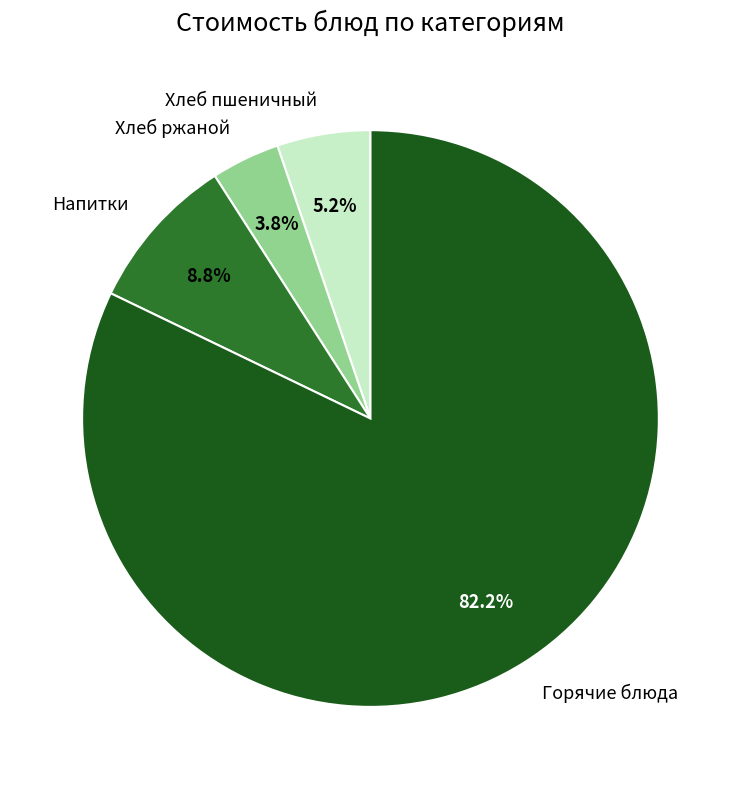

What is the largest slice in the pie chart?

Горячие блюда